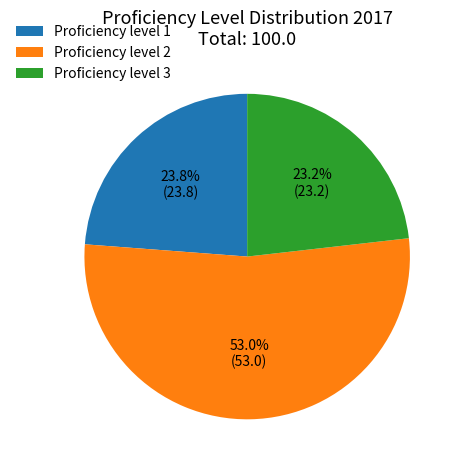

Does Proficiency level 2 account for over 50% of the chart?

Yes